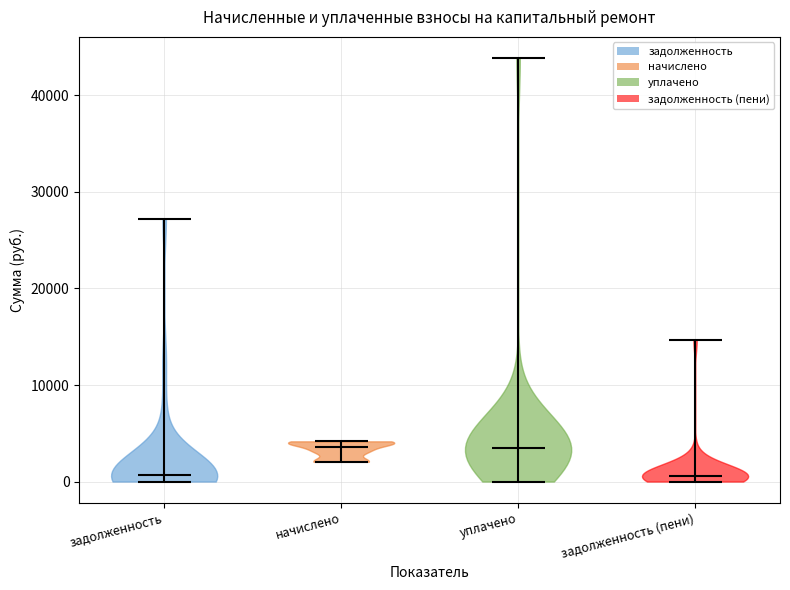

Where does the median line of the violin for уплачено sit on the y-axis? The values are not printed on the chart, so give them approximately, as read against the axis.

4000